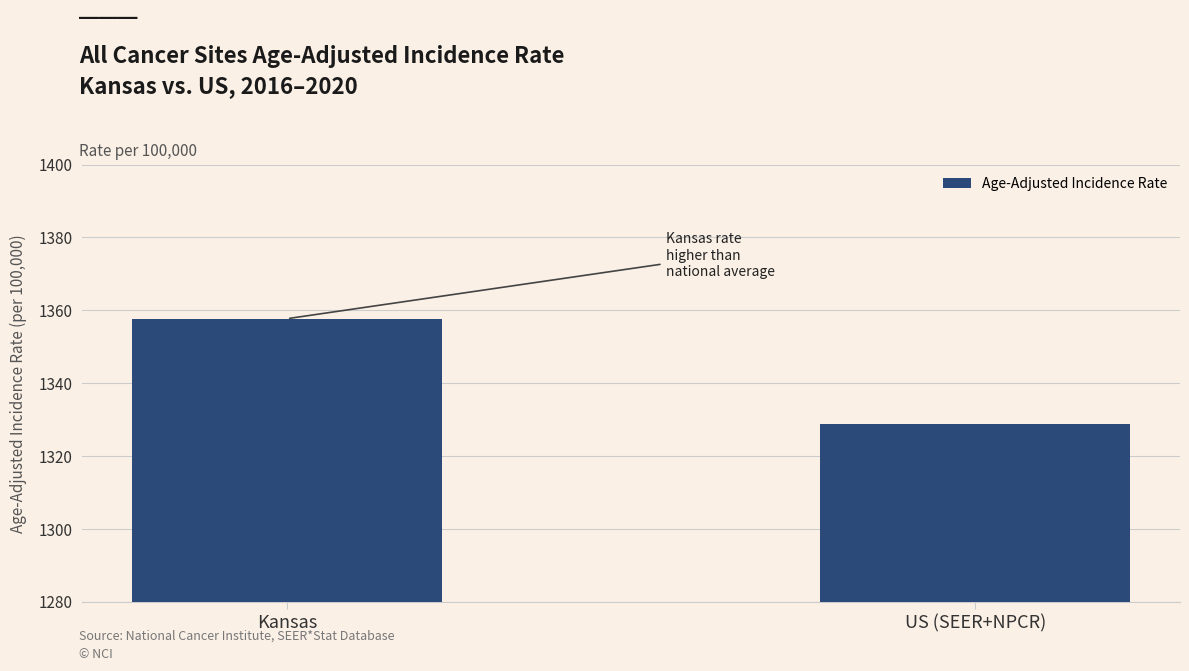

Is it true that the value at US (SEER+NPCR) is 2080.7?

False